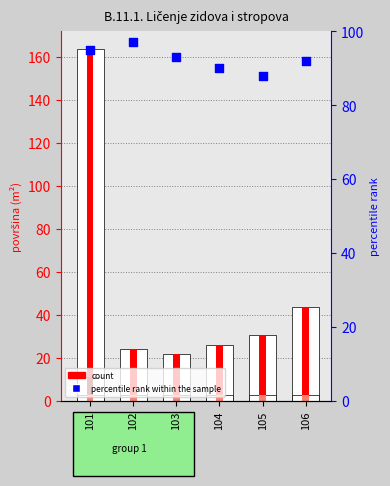

At how many categories does at least one series exceed 80?

6